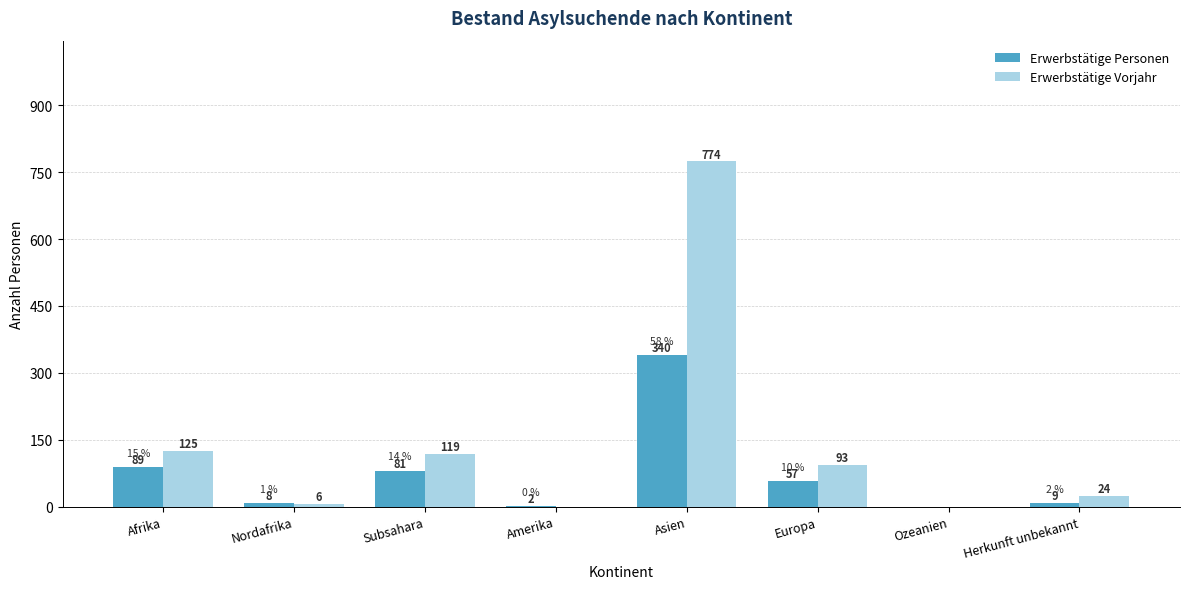

Where is Erwerbstätige Vorjahr nearest to the value 387?

Afrika